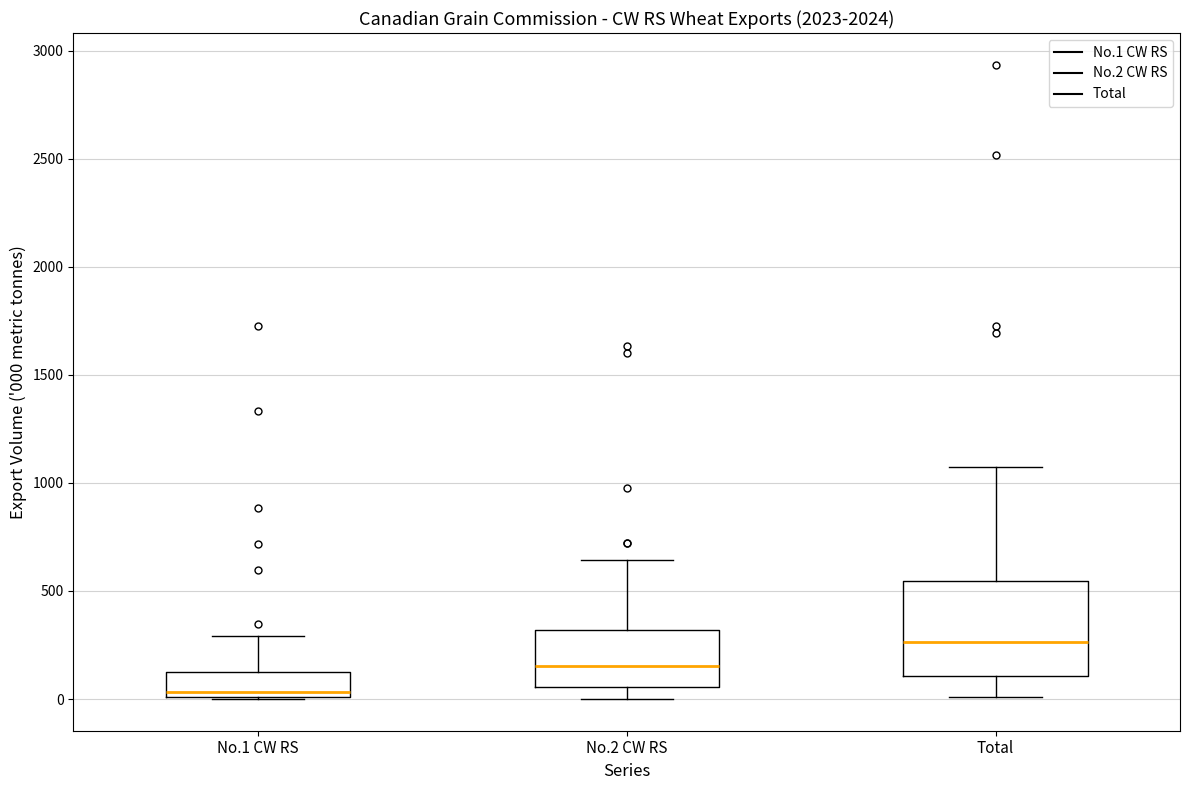

Reading left to right, read every box against the y-axis: the position of its median line, the range the box covers, and the ends of its whiskers. The values are not printed on the chart, so give them approximately, as read against the axis.

No.1 CW RS: median 50, box 0 to 100, whiskers 0 to 300
No.2 CW RS: median 150, box 50 to 300, whiskers 0 to 650
Total: median 250, box 100 to 550, whiskers 0 to 1050